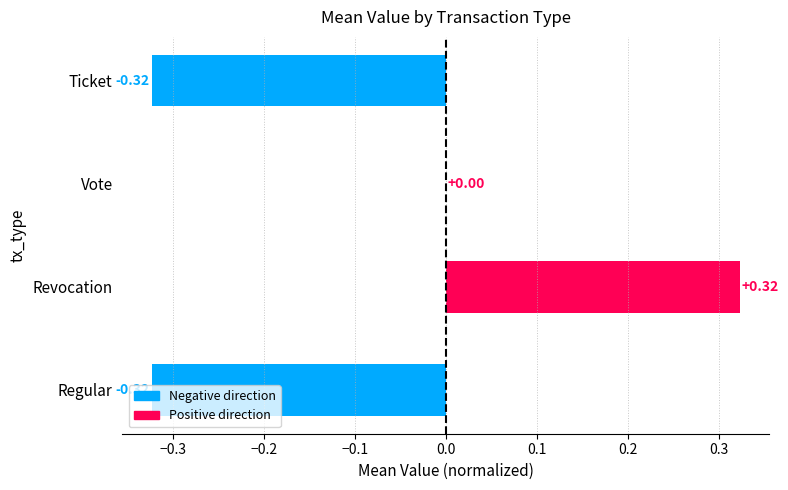

Are the bars horizontal?

Yes